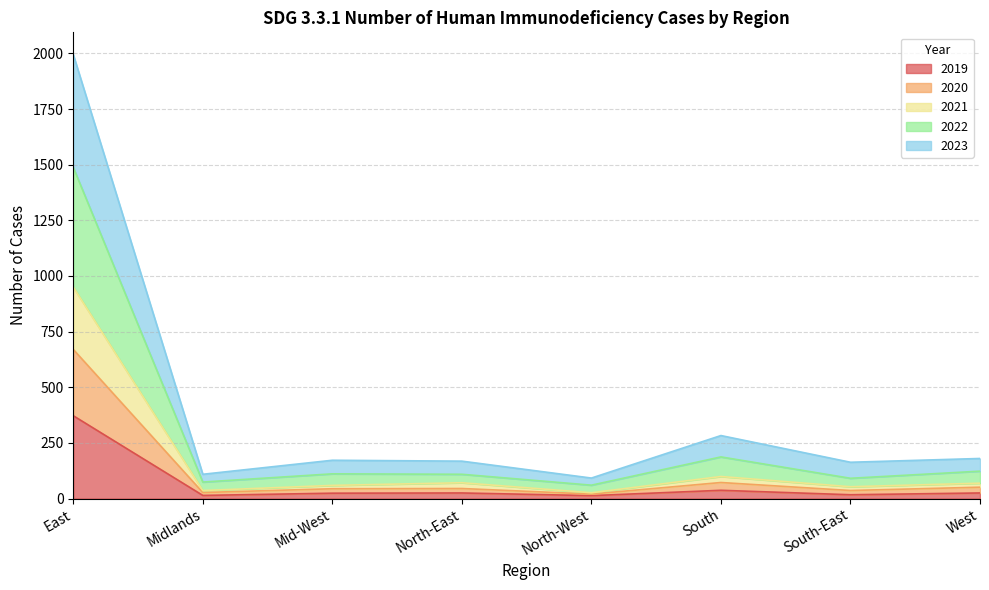

What is the difference between the highest and lowest values at North-West?

79